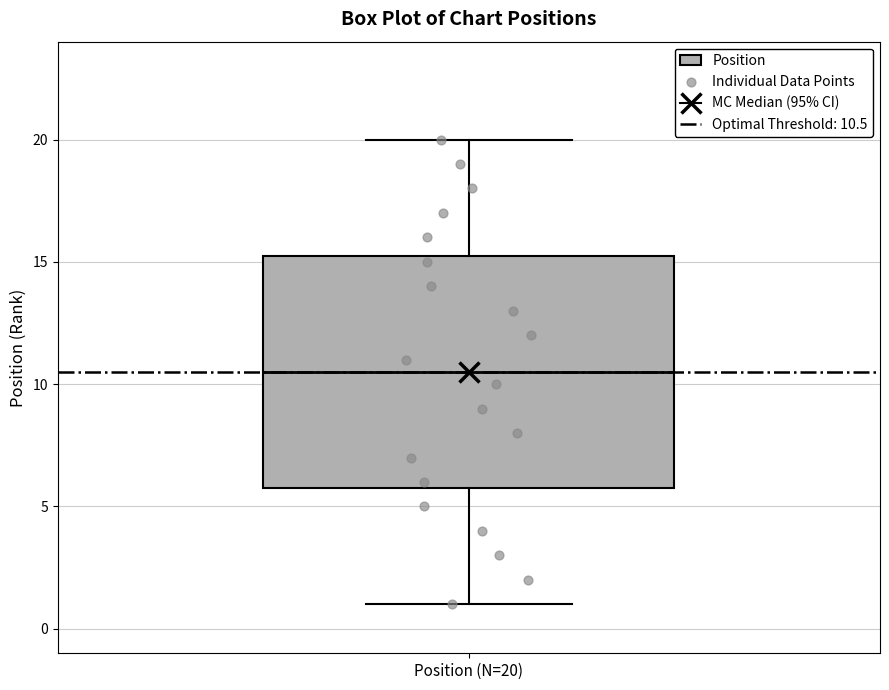

Read this box plot against the y-axis: the position of the median line, the range covered by the box, and the ends of both whiskers. The values are not printed on the chart, so give them approximately, as read against the axis.

median 10.5, box 6.0 to 15.5, whiskers 1.0 to 20.0